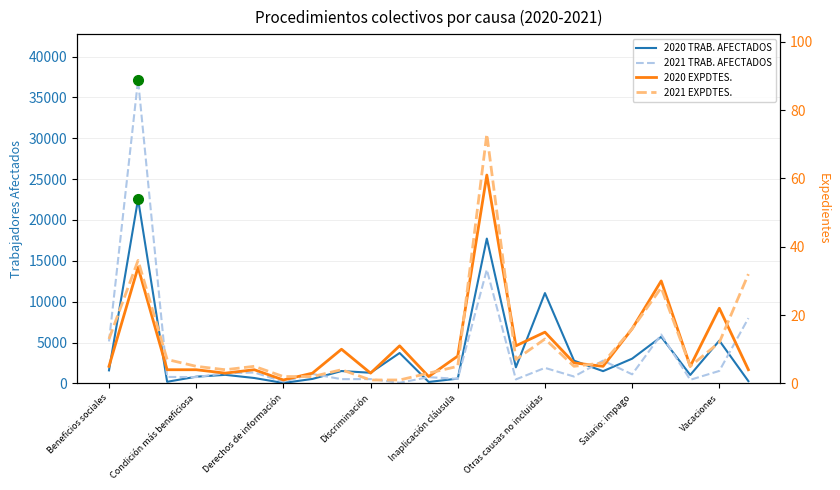

What is the maximum value for 2020 TRAB. AFECTADOS?

22547